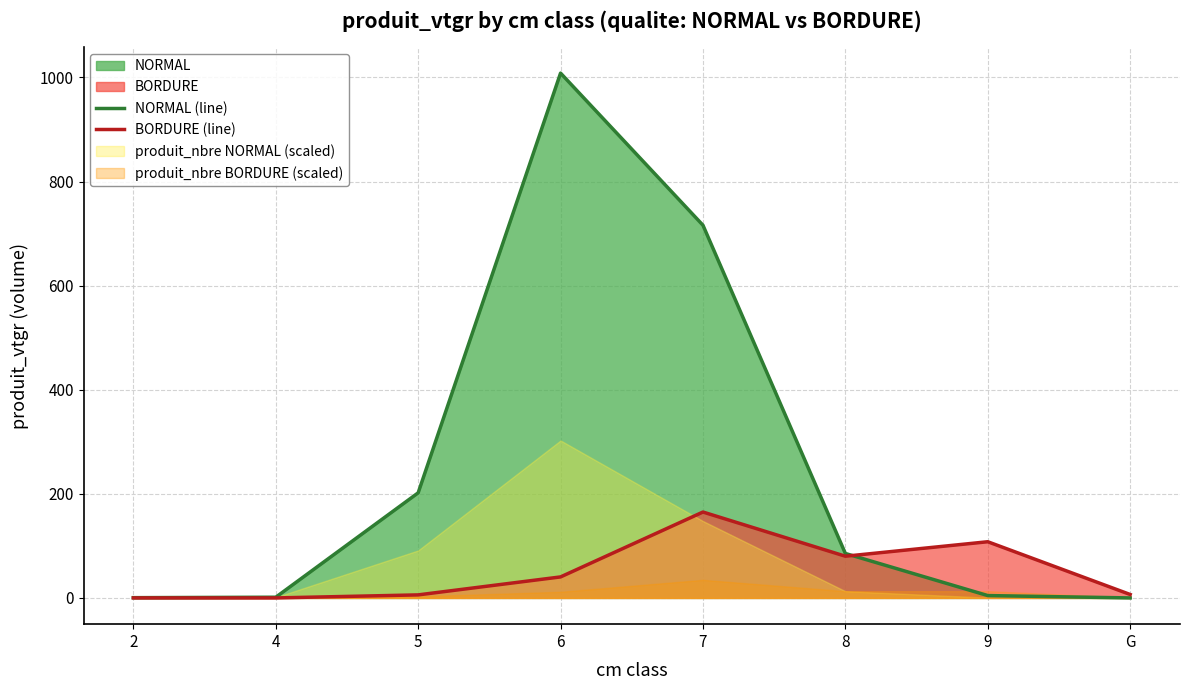

What is the spread (max minus min) of values at 6?

968.0